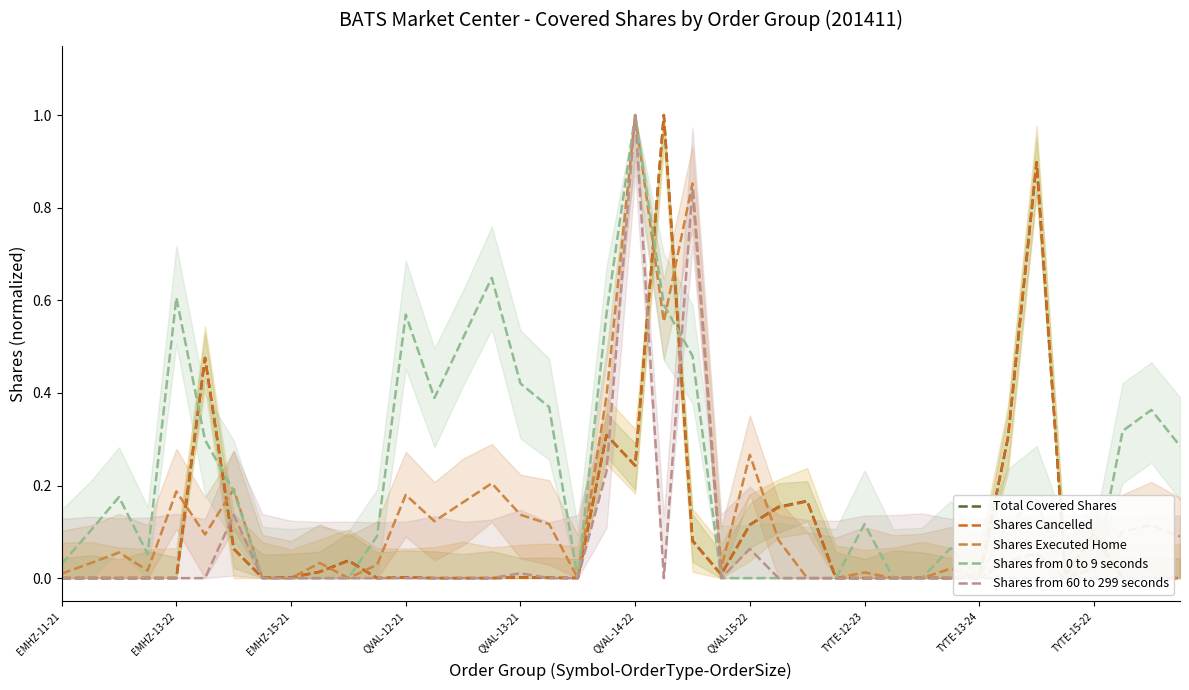

Which category has the lowest value across all series?

EMHZ-11-21